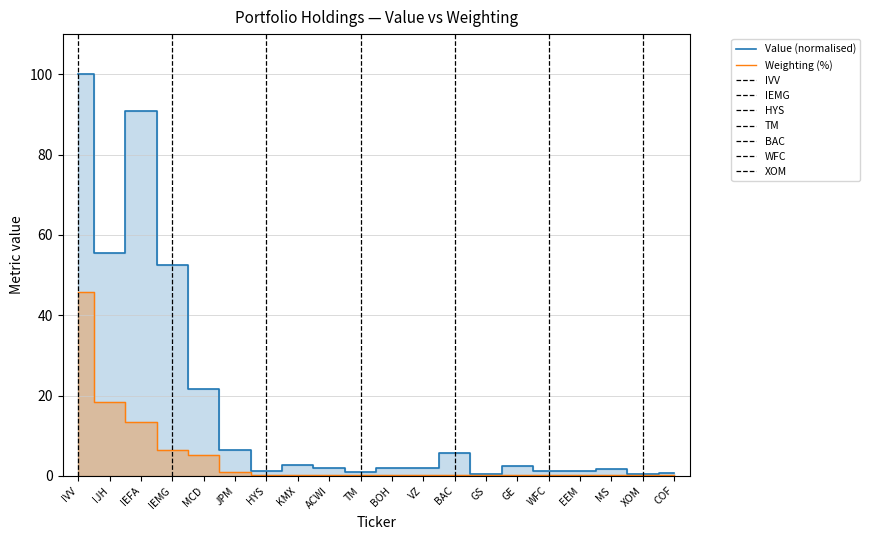

What are all the series names shown in the legend?

Value (normalised), Weighting (%)